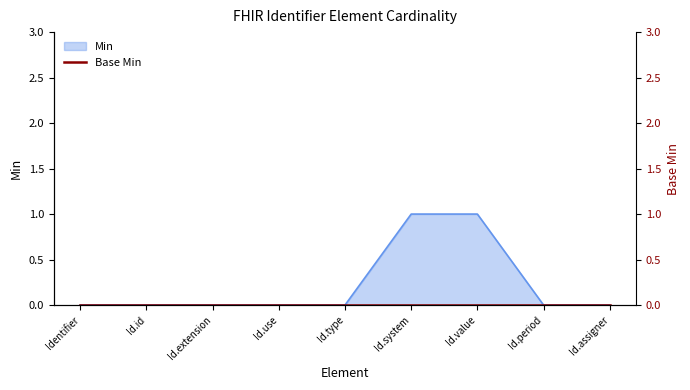

How many lines are shown in the chart?

1